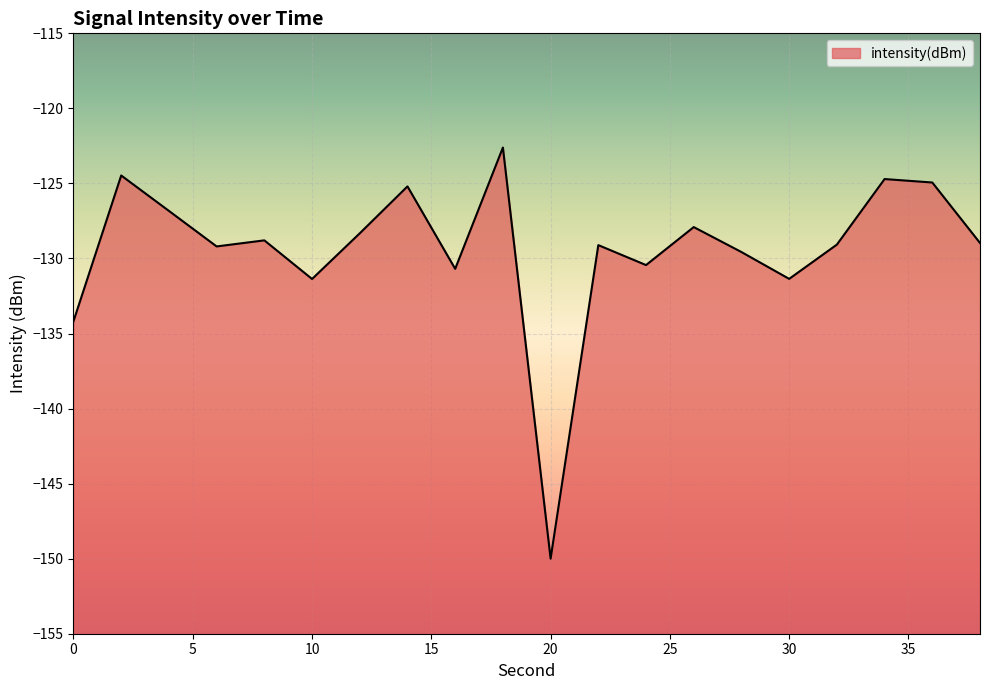

What is the value of the 6th point from the left?

-131.4